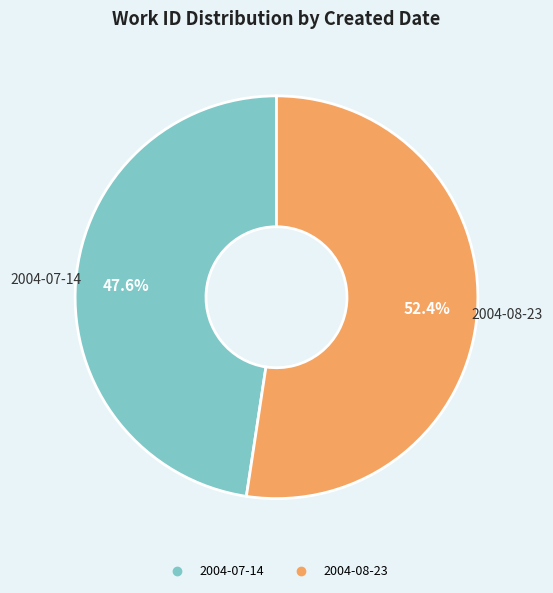

What percentage is the 2004-07-14 slice, to the nearest percent?

48%